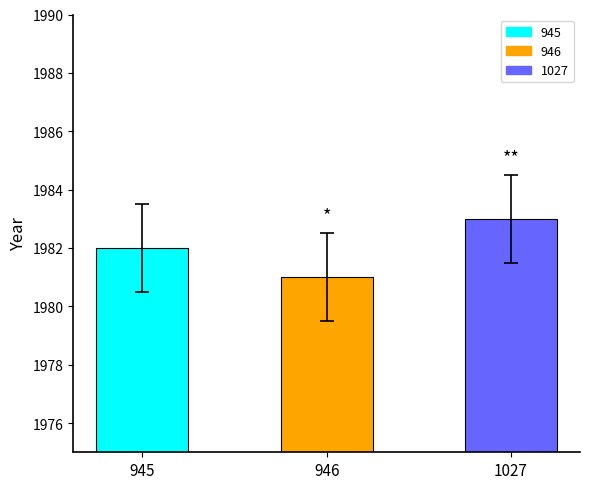

How many bars are there in total?

3